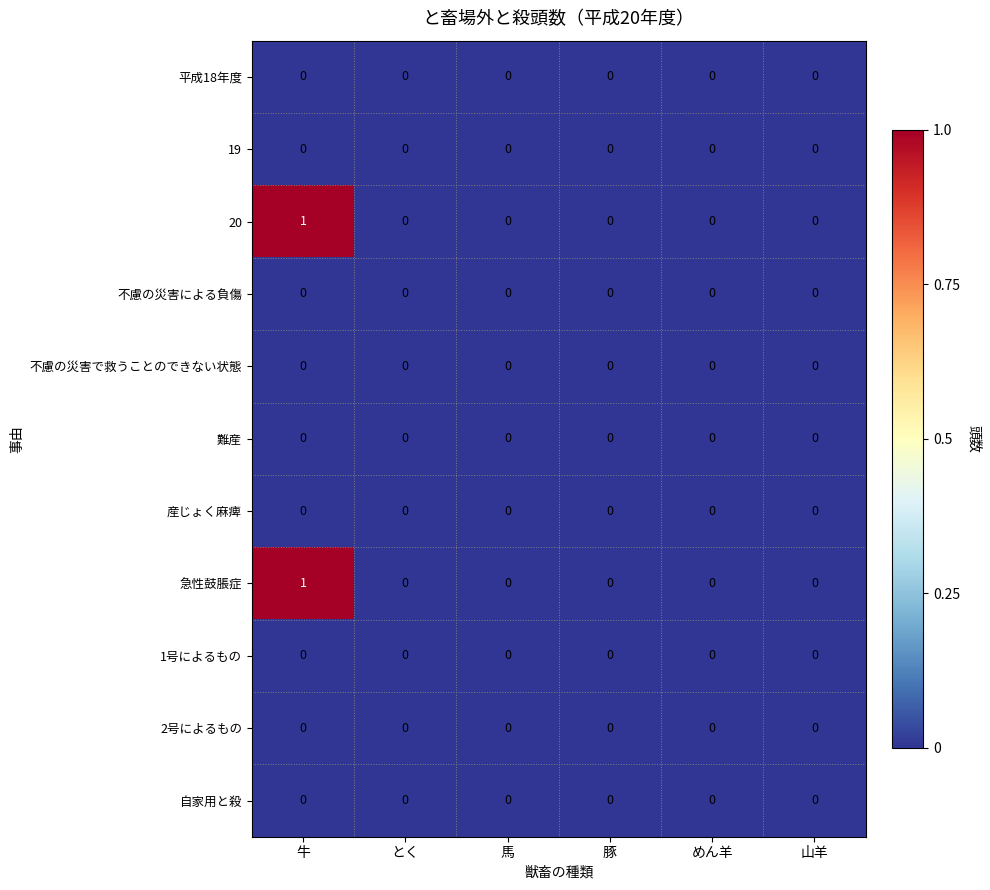

The value of 2号によるもの at めん羊 is 0. True or false?

True